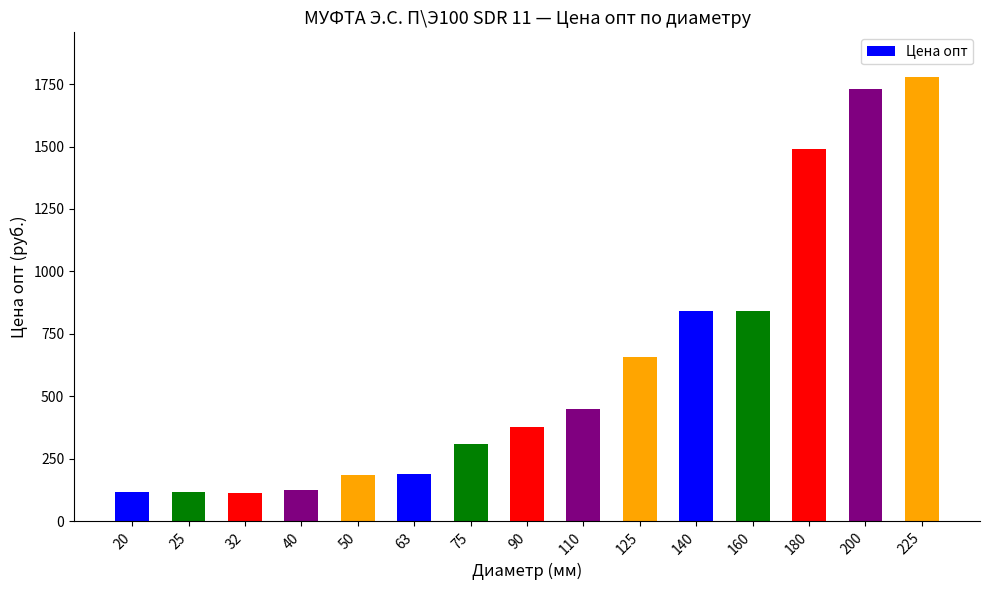

What is the change in value from 40 to 180?

+1364.3